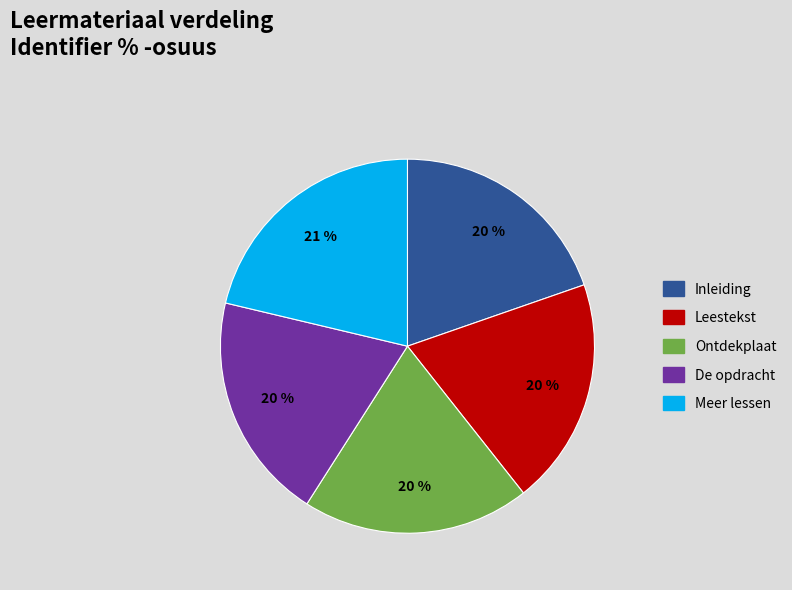

What is the ratio of the value at Ontdekplaat to the value at De opdracht?

1.0